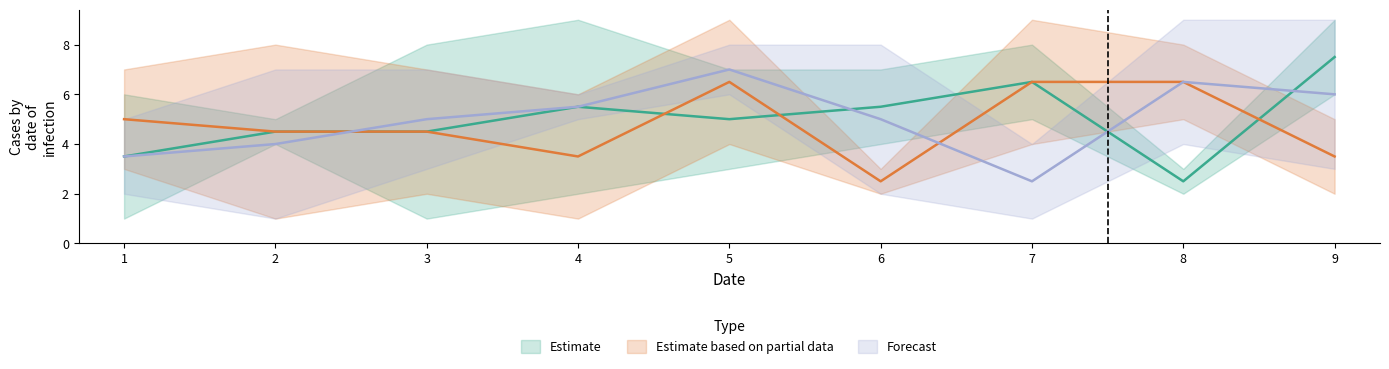

True or false: col_3 has a value of 3 at 2.

False